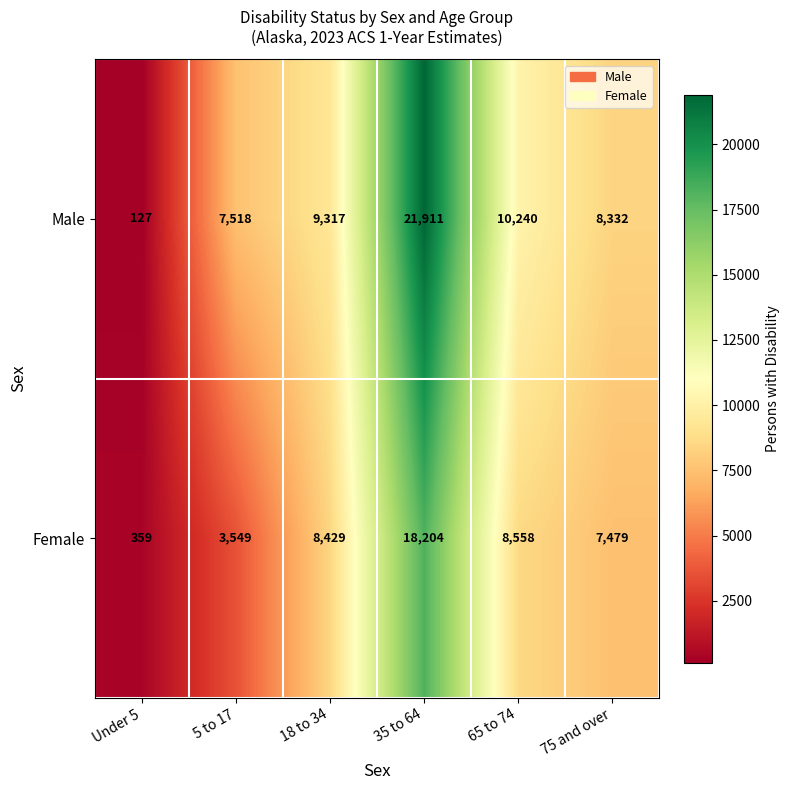

The value of Male at 65 to 74 is 14479. True or false?

False